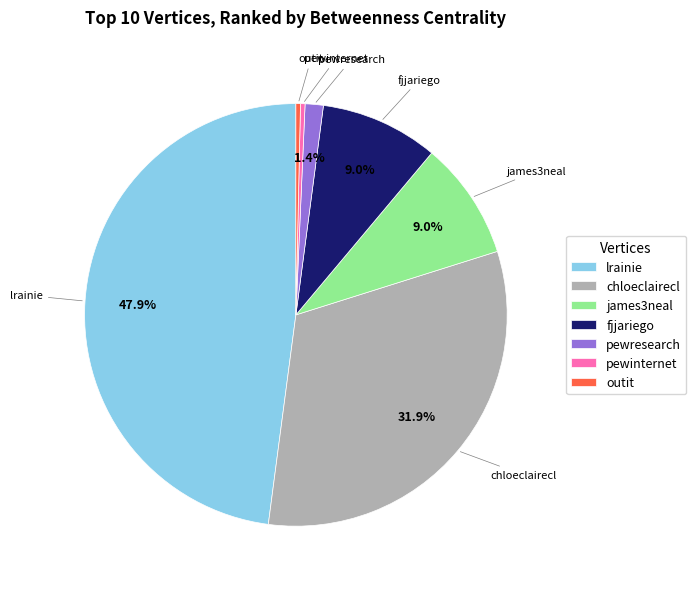

How many slices are in this pie chart?

7